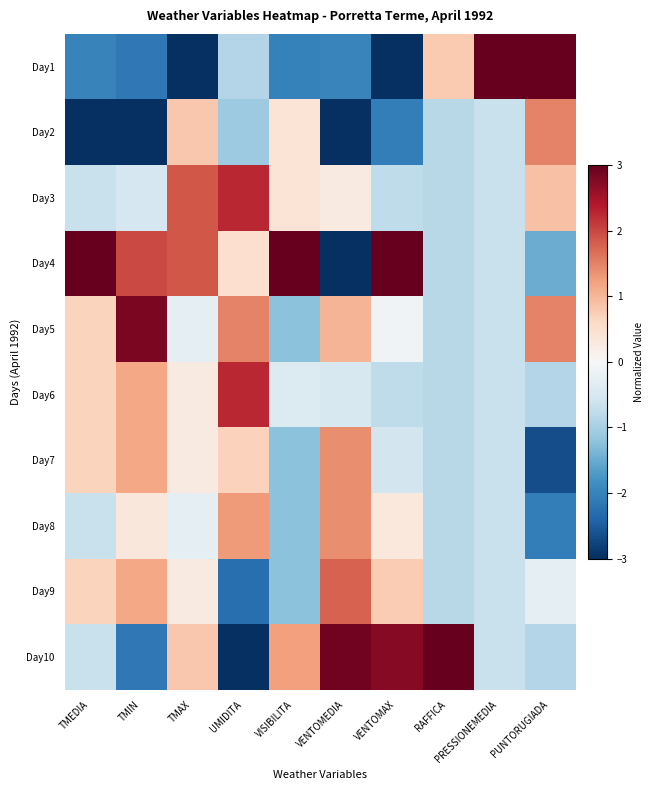

Which label corresponds to the smallest value in the chart?

TMAX